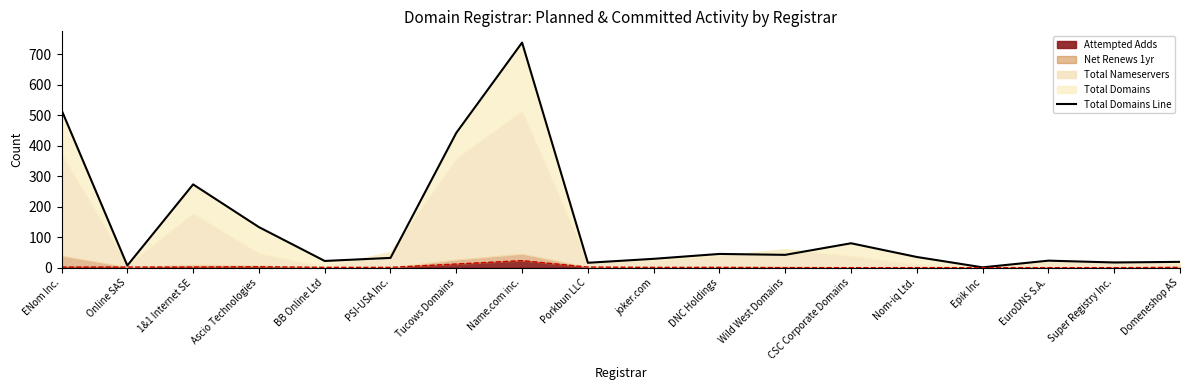

What is the approximate value at ENom Inc.?

517